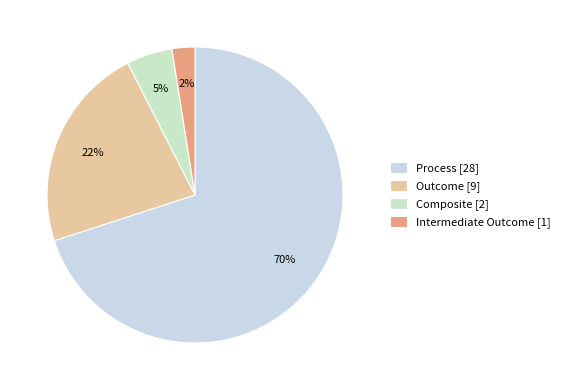

What is the ratio of the value at Intermediate Outcome to the value at Outcome?

0.1